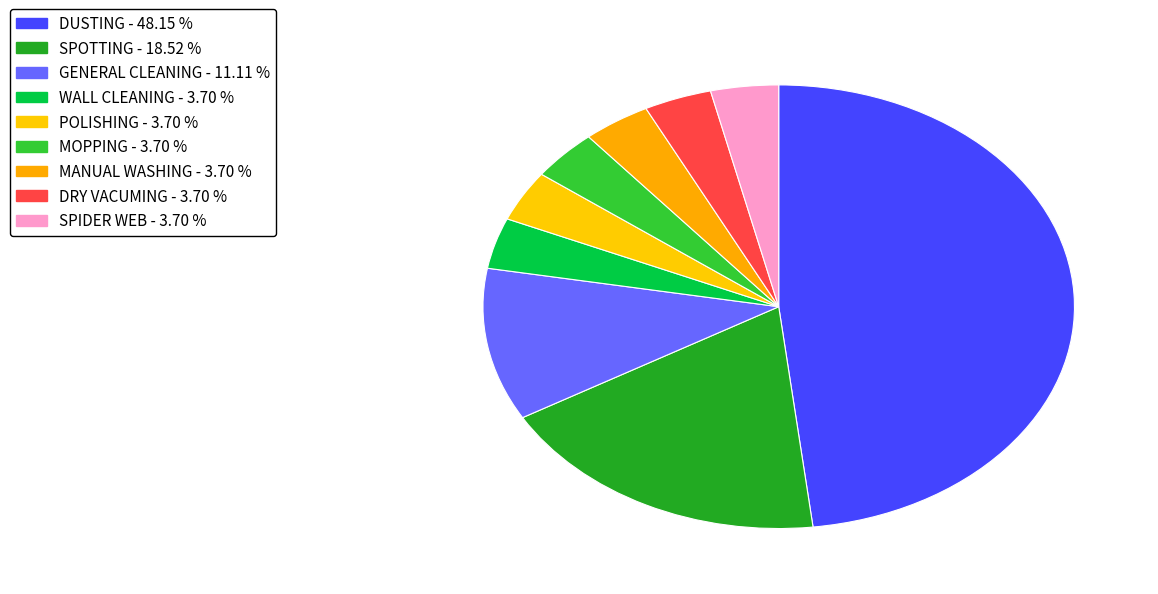

Count the number of slices in the pie.

9